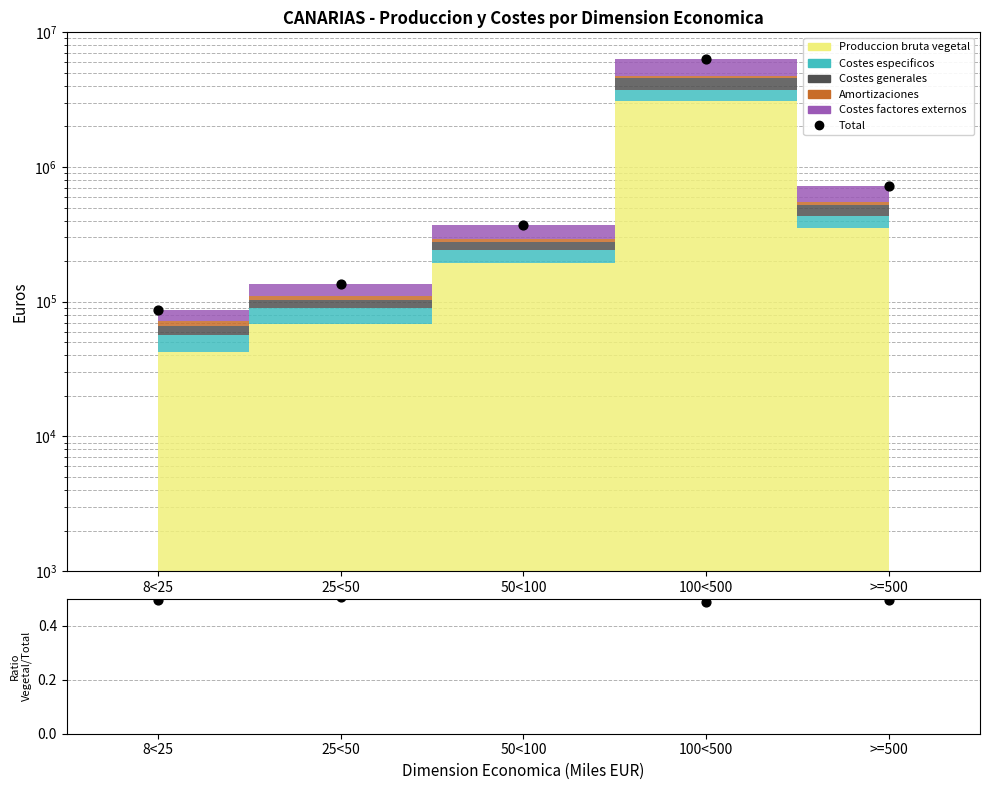

At which category is the sum across all series the highest?

100<500